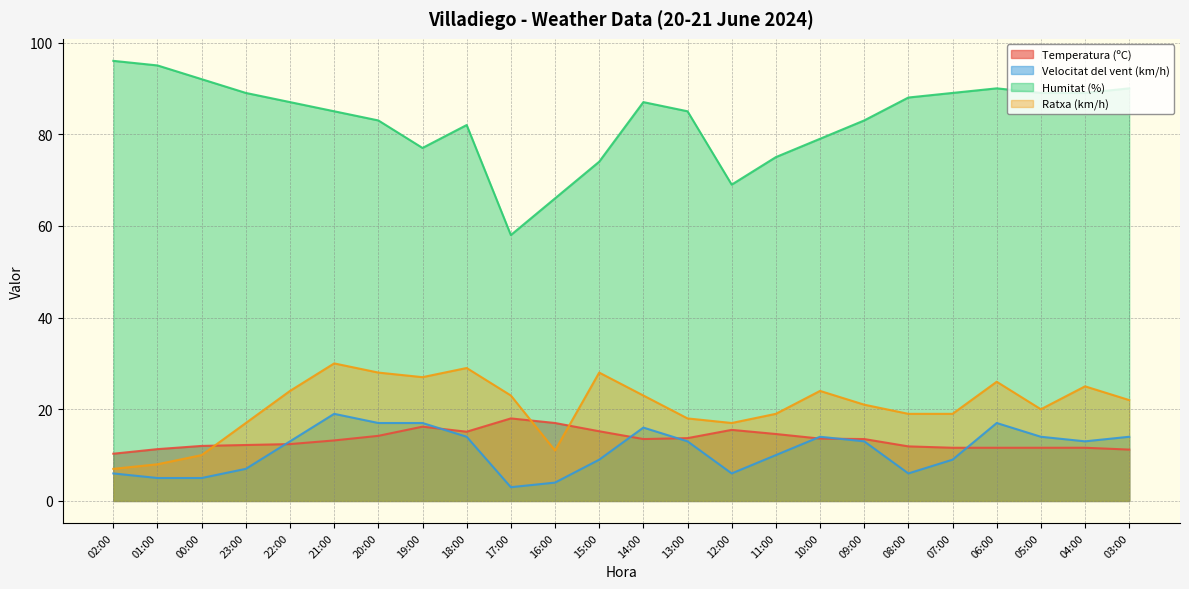

Reading left to right, transcribe all the data shown in this chart.

Temperatura (ºC): 02:00=10.3	01:00=11.3	00:00=12.0	23:00=12.2	22:00=12.4	21:00=13.2	20:00=14.2	19:00=16.2	18:00=15.1	17:00=18.0	16:00=17.0	15:00=15.2	14:00=13.5	13:00=13.7	12:00=15.5	11:00=14.6	10:00=13.6	09:00=13.5	08:00=11.9	07:00=11.6	06:00=11.6	05:00=11.6	04:00=11.6	03:00=11.2
Velocitat del vent (km/h): 02:00=6.0	01:00=5.0	00:00=5.0	23:00=7.0	22:00=13.0	21:00=19.0	20:00=17.0	19:00=17.0	18:00=14.0	17:00=3.0	16:00=4.0	15:00=9.0	14:00=16.0	13:00=13.0	12:00=6.0	11:00=10.0	10:00=14.0	09:00=13.0	08:00=6.0	07:00=9.0	06:00=17.0	05:00=14.0	04:00=13.0	03:00=14.0
Humitat (%): 02:00=96.0	01:00=95.0	00:00=92.0	23:00=89.0	22:00=87.0	21:00=85.0	20:00=83.0	19:00=77.0	18:00=82.0	17:00=58.0	16:00=66.0	15:00=74.0	14:00=87.0	13:00=85.0	12:00=69.0	11:00=75.0	10:00=79.0	09:00=83.0	08:00=88.0	07:00=89.0	06:00=90.0	05:00=89.0	04:00=89.0	03:00=90.0
Ratxa (km/h): 02:00=7.0	01:00=8.0	00:00=10.0	23:00=17.0	22:00=24.0	21:00=30.0	20:00=28.0	19:00=27.0	18:00=29.0	17:00=23.0	16:00=11.0	15:00=28.0	14:00=23.0	13:00=18.0	12:00=17.0	11:00=19.0	10:00=24.0	09:00=21.0	08:00=19.0	07:00=19.0	06:00=26.0	05:00=20.0	04:00=25.0	03:00=22.0